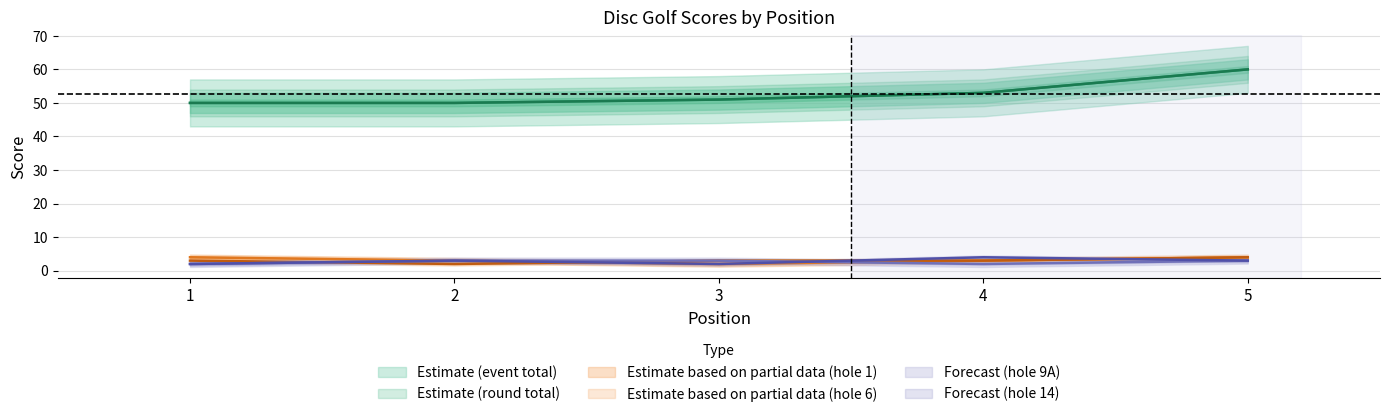

Does the chart have visible grid lines?

Yes